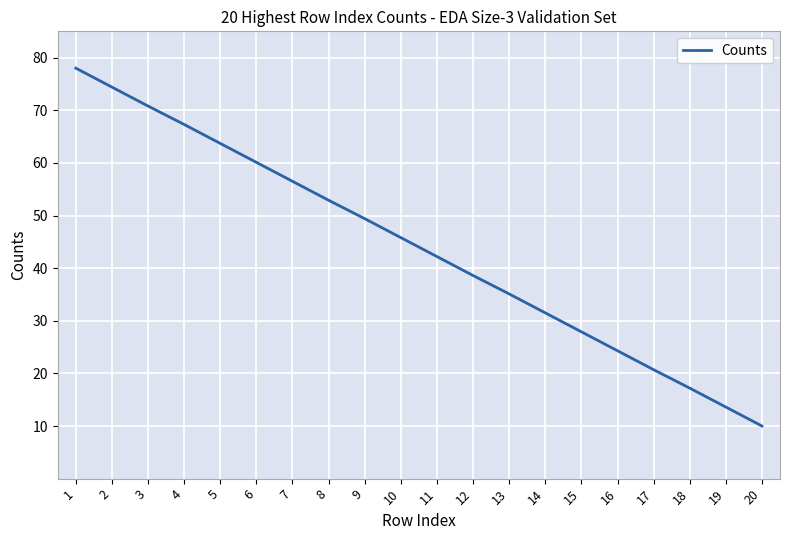

The value at 18 is 7.5. True or false?

False